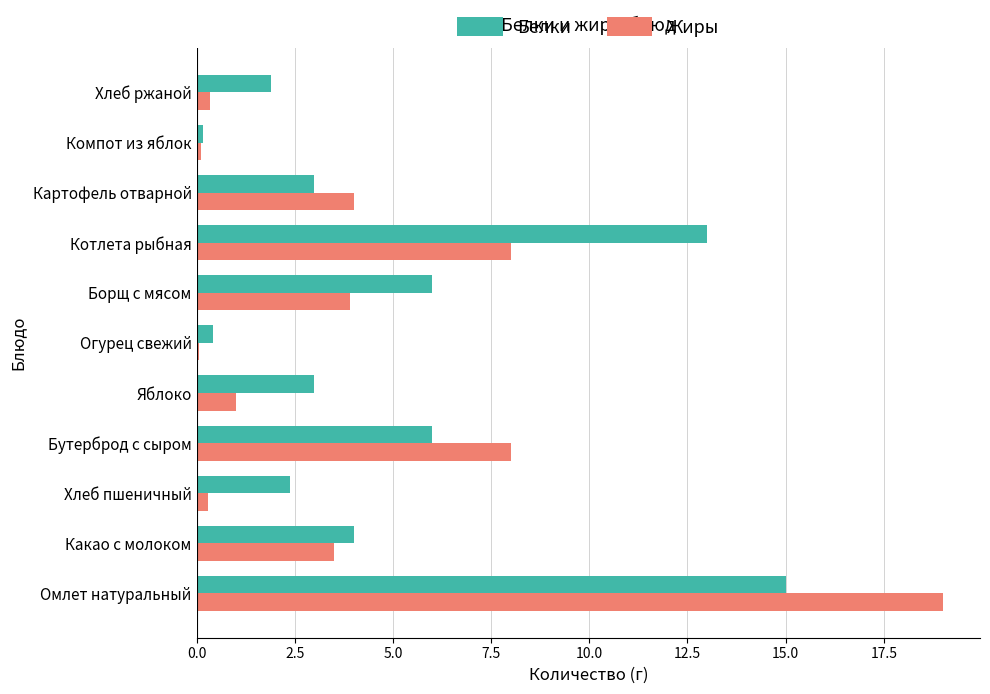

Is it true that Белки equals 4.0 at Какао с молоком?

True